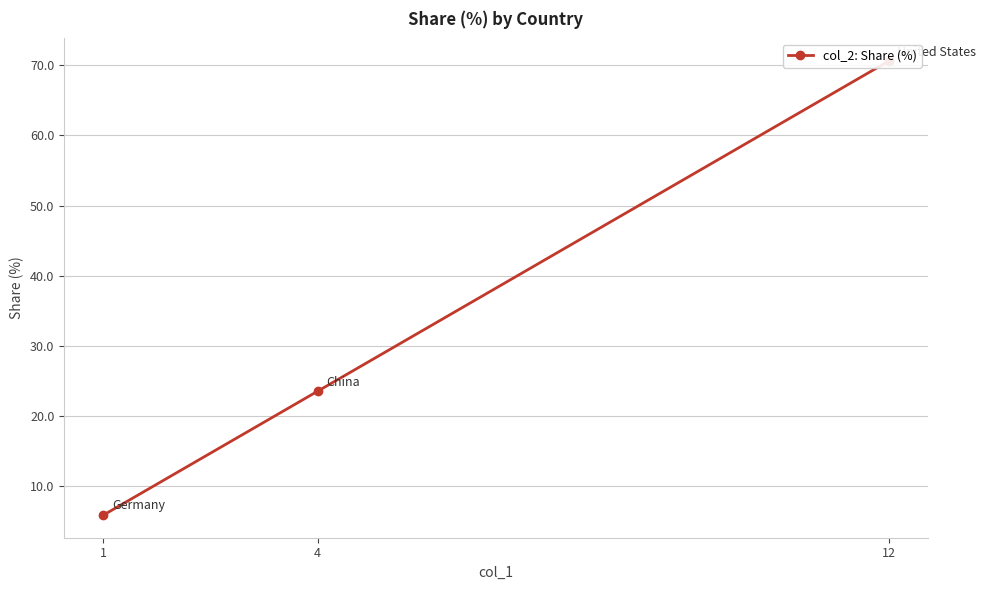

What is the change in value from 12 to 4?

-47.1